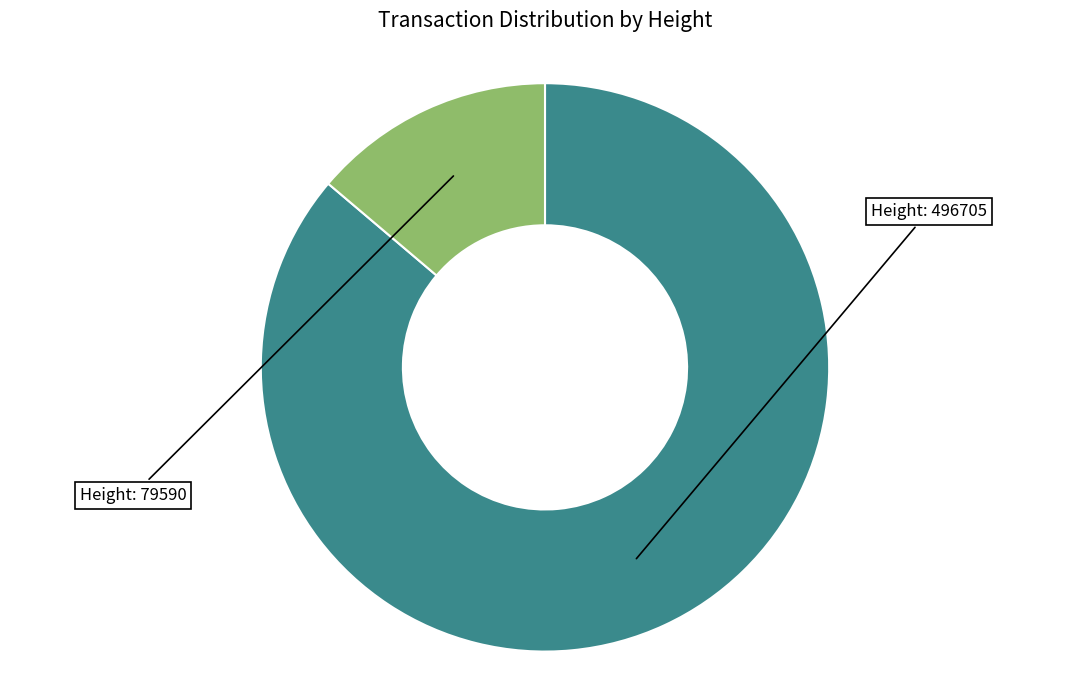

Is there any slice that represents more than half of the pie?

Yes